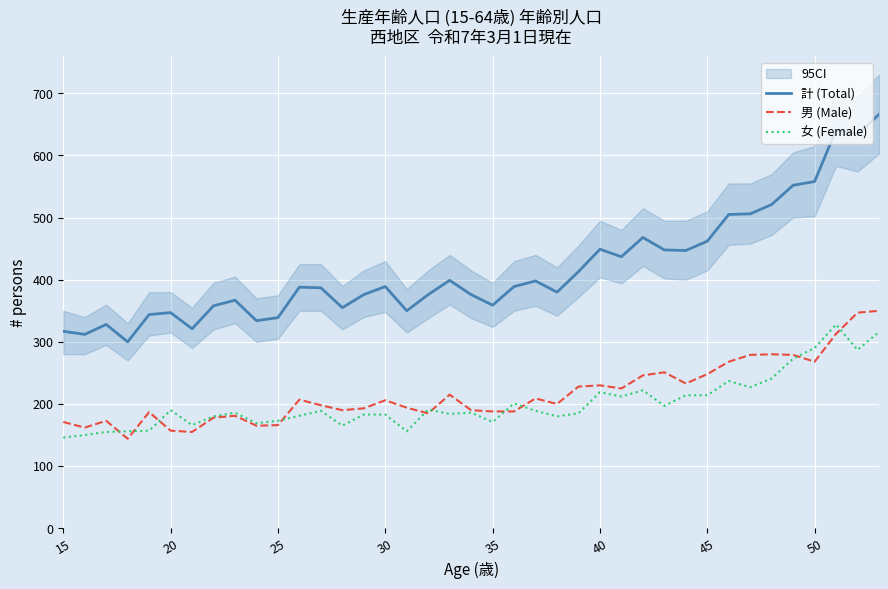

True or false: 男 (Male) and 計 (Total) cross at least once.

False